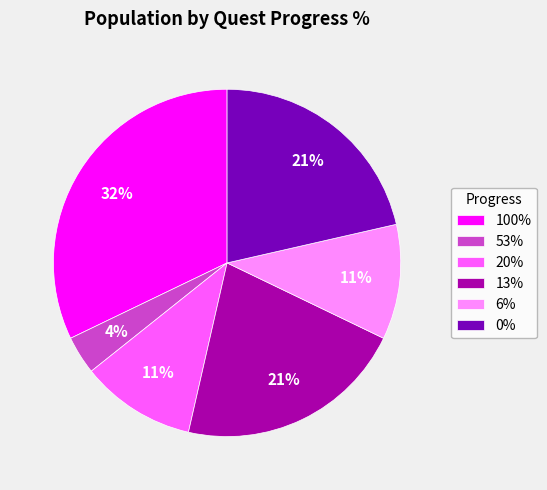

Is it true that 6% is 11% of the pie?

True